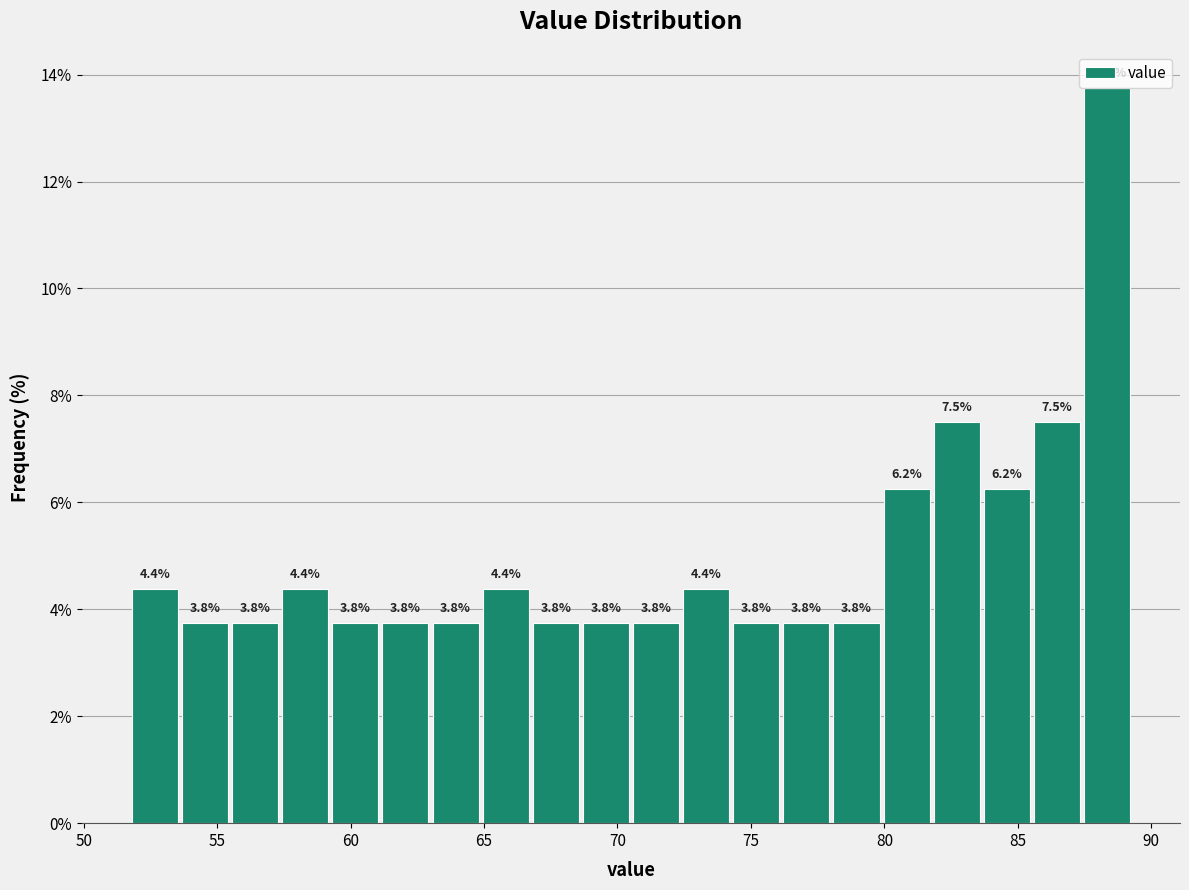

Around what value on the x-axis is the tallest bar? Give the approximate position of its centre, as read against the axis.

88.5